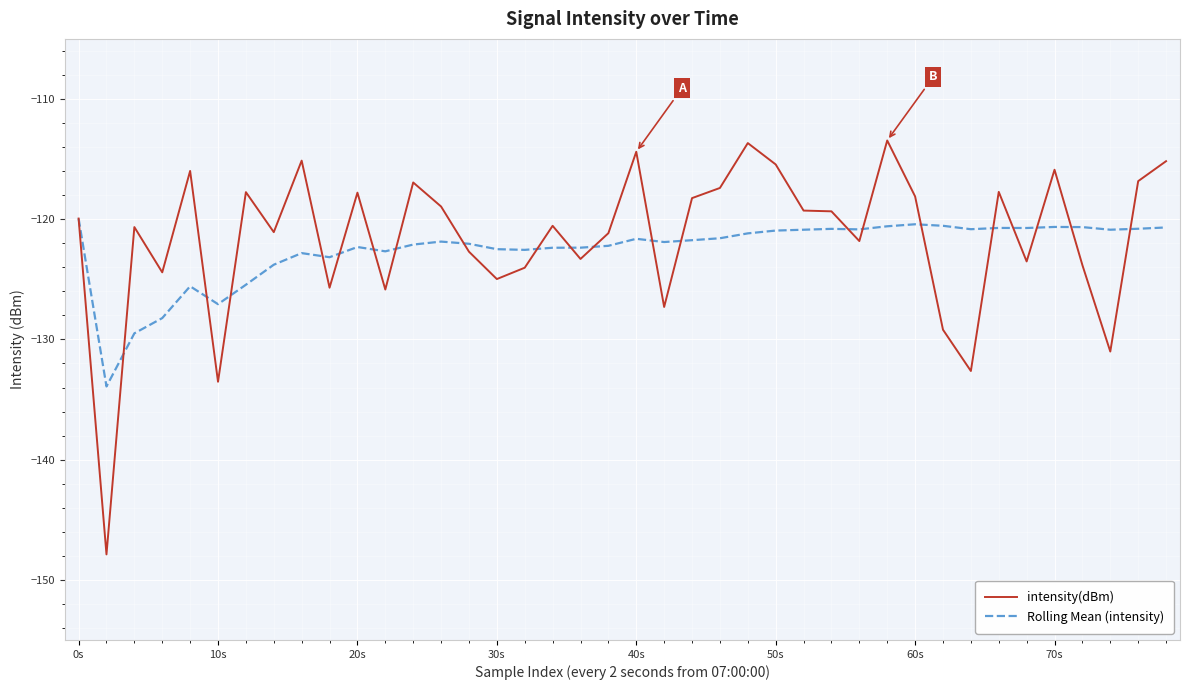

Rank the series by their average value, from lowest to highest.

Rolling Mean (intensity), intensity(dBm)